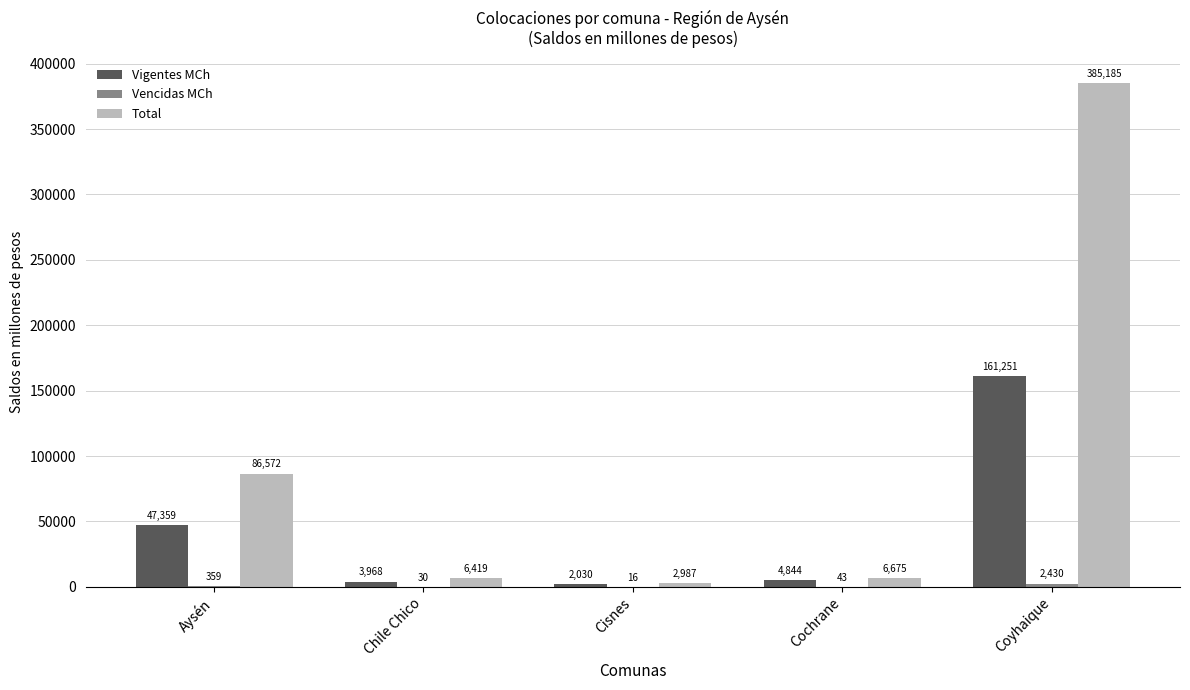

Count the number of categories in the chart.

5